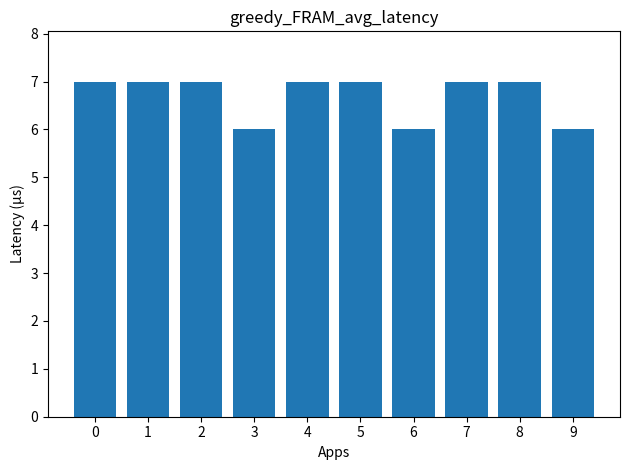

What is the sum of all values?

67